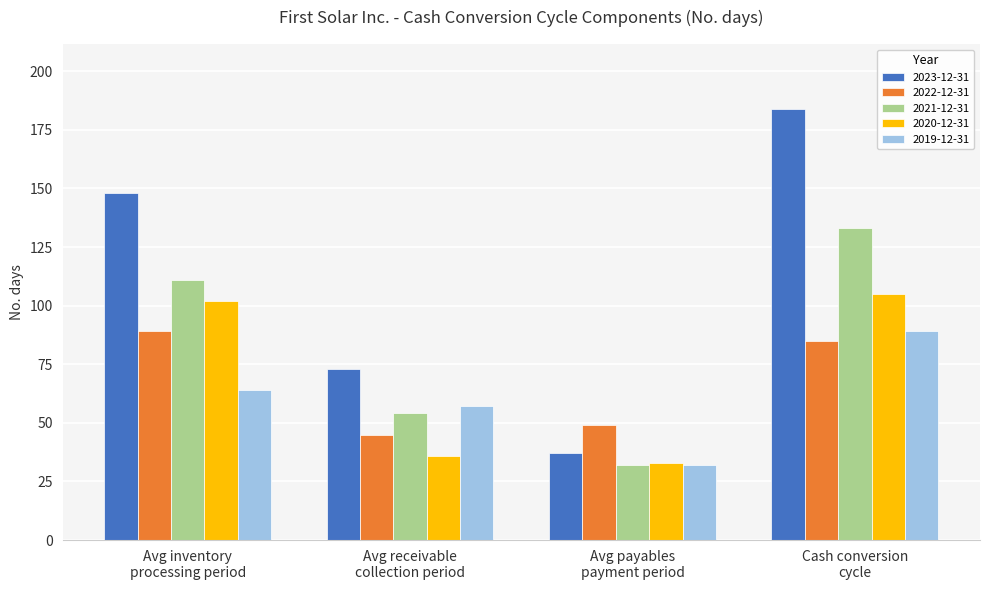

What is the minimum value shown in the chart?

32